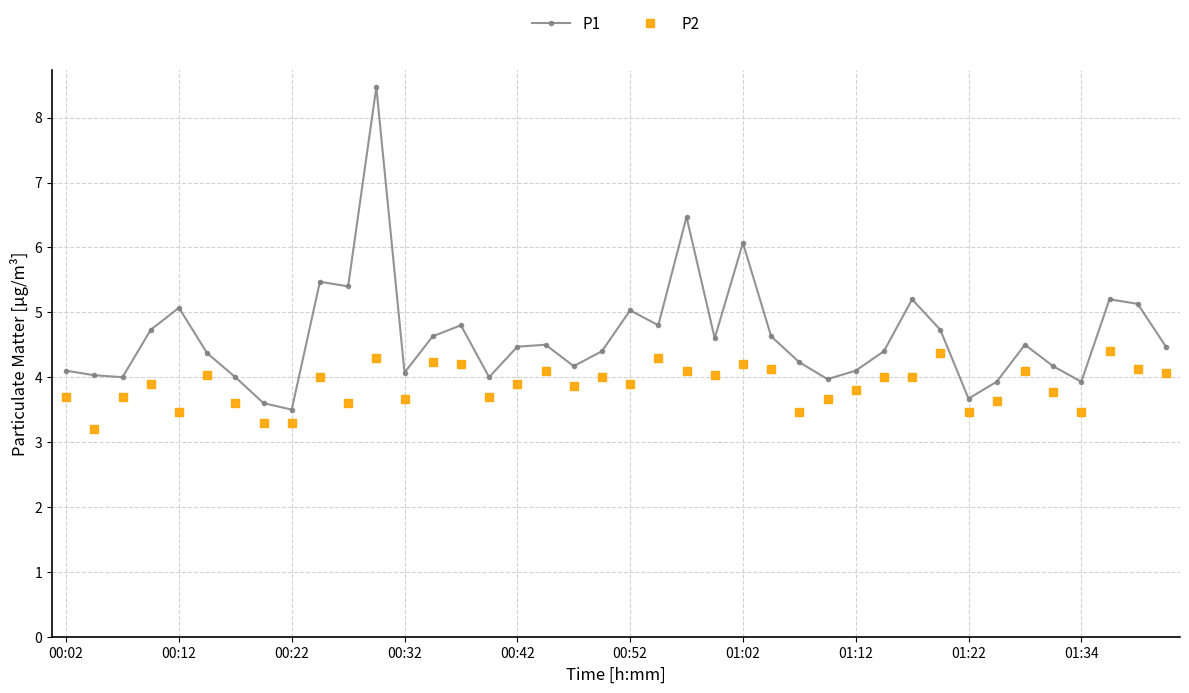

True or false: P1 has more than 1 interior local peaks.

True